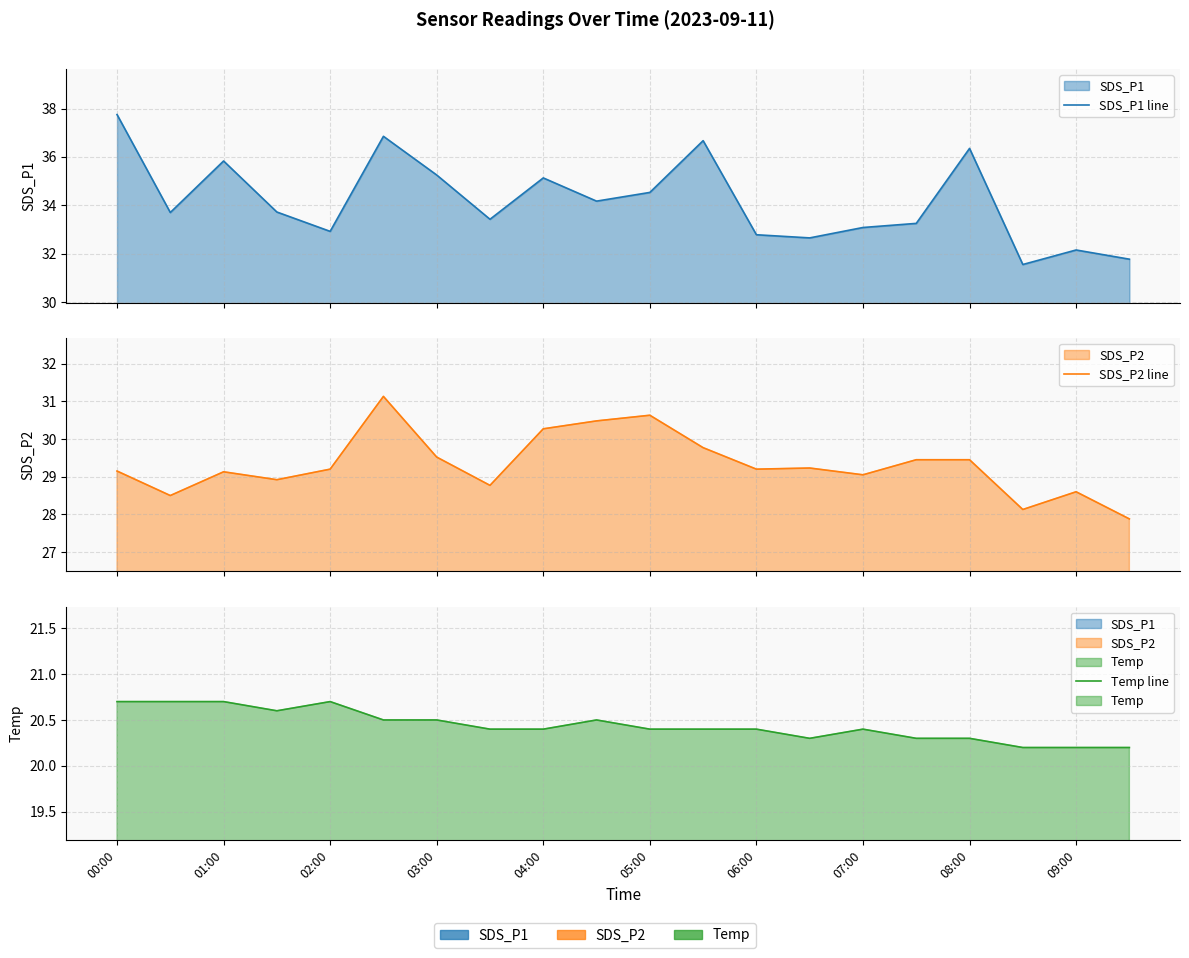

Rank the series at 02:00 from highest to lowest value.

SDS_P1 line, SDS_P2 line, Temp line